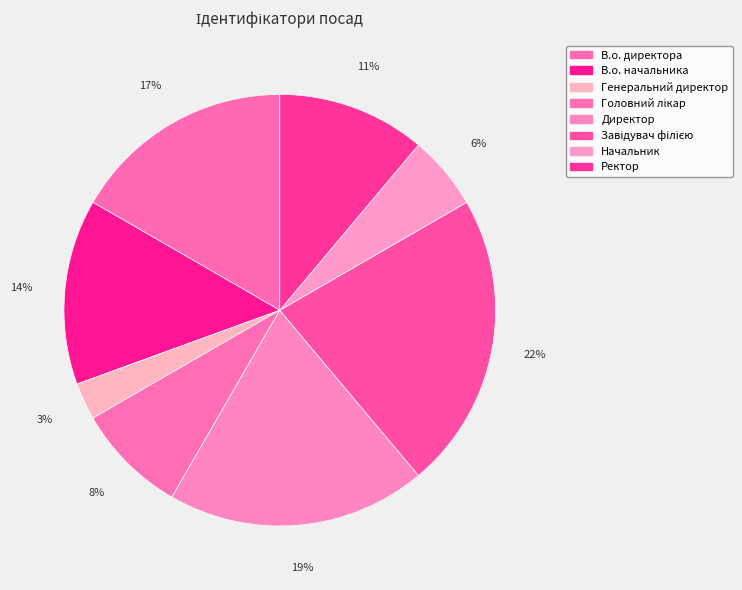

How much of the chart is everything except Начальник?

94.4%